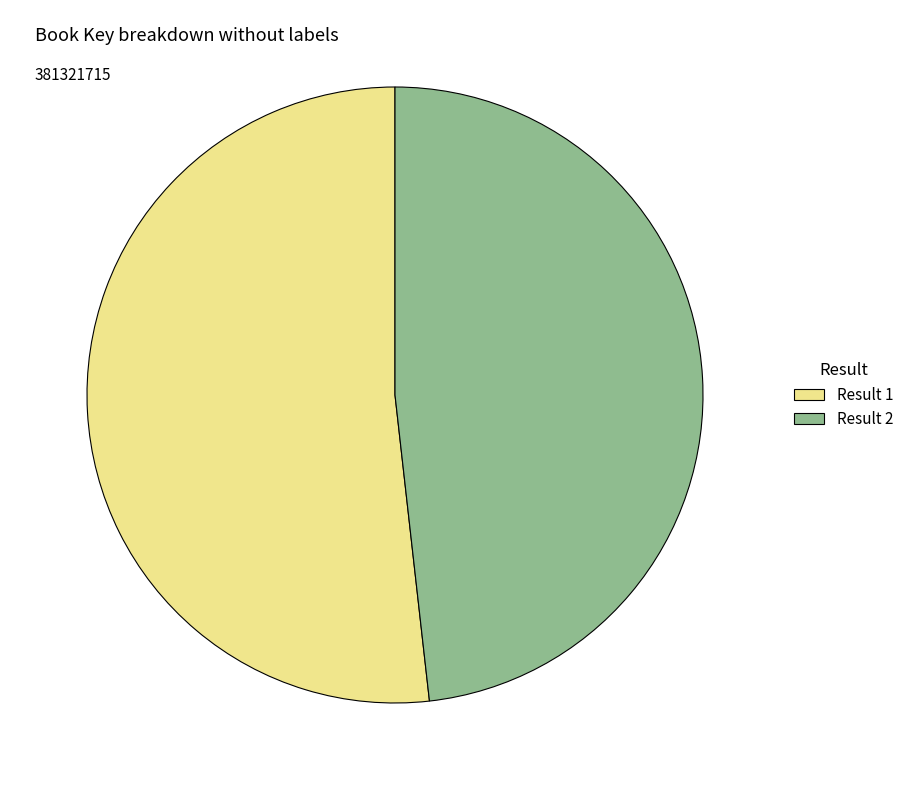

Is it true that Result 1 is 65% of the pie?

False